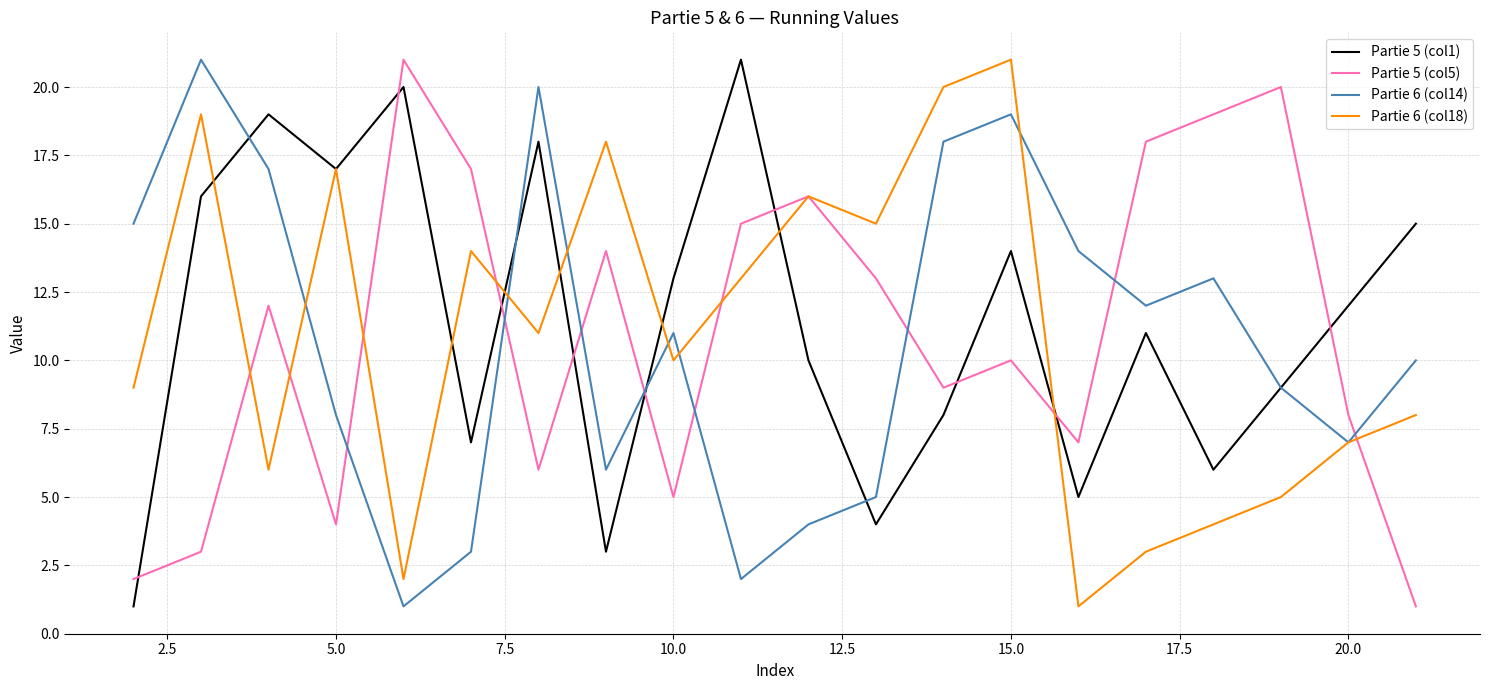

Which series ends up on top after the final intersection of Partie 6 (col14) and Partie 5 (col5)?

Partie 6 (col14)